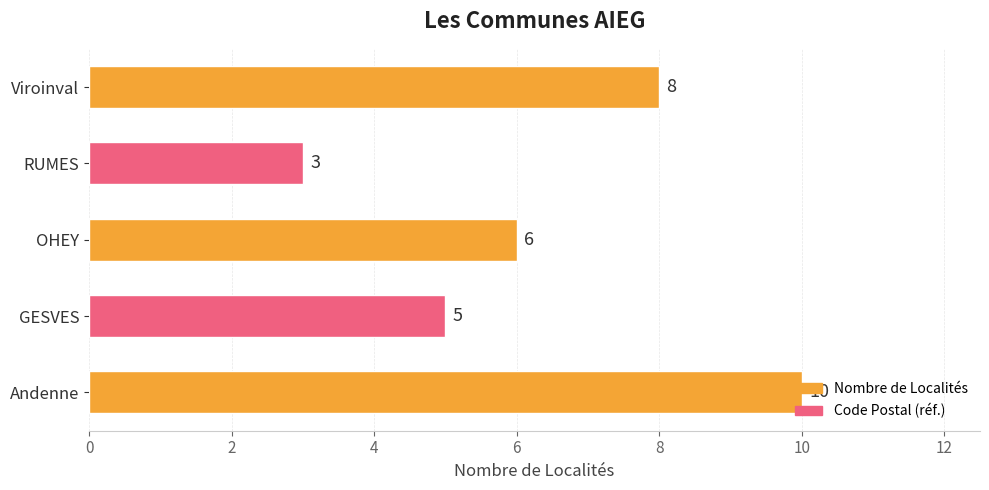

Does the chart contain any negative values?

No